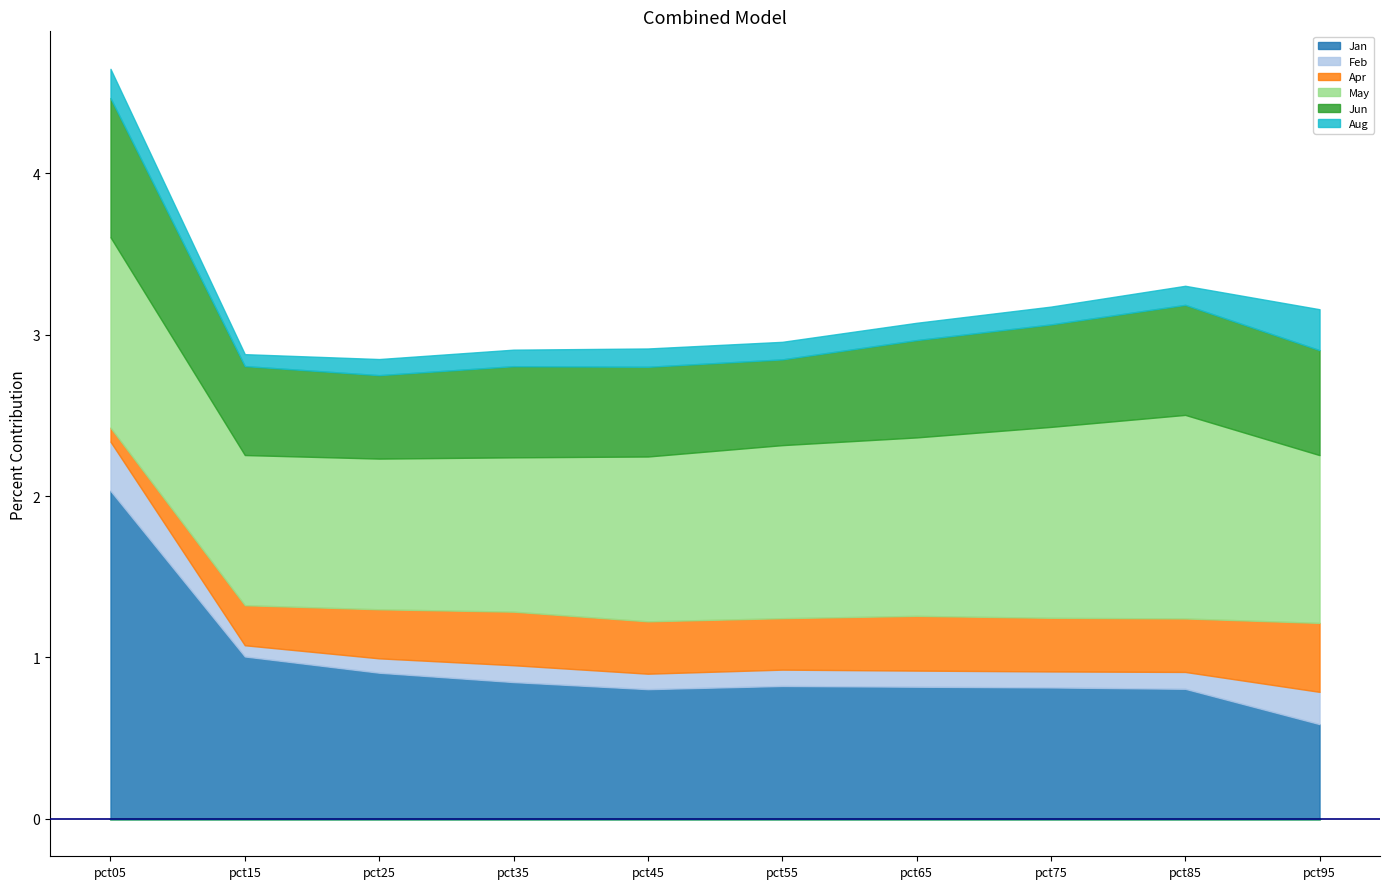

What is the approximate value of Feb at pct55?

0.1